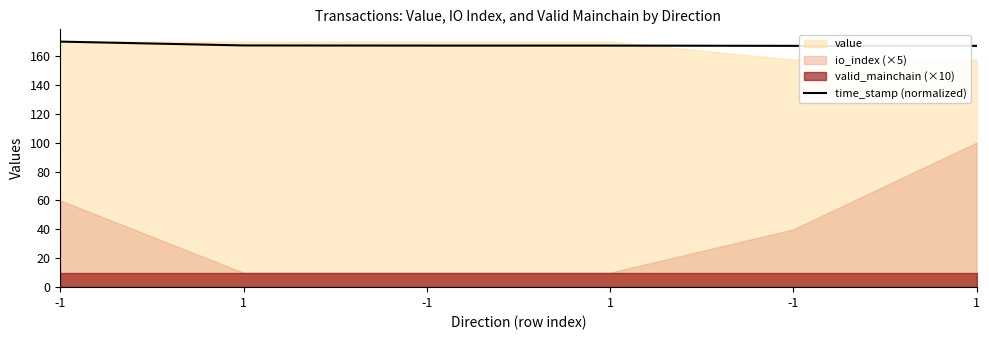

Is it true that the value at -1 is 297.8?

False